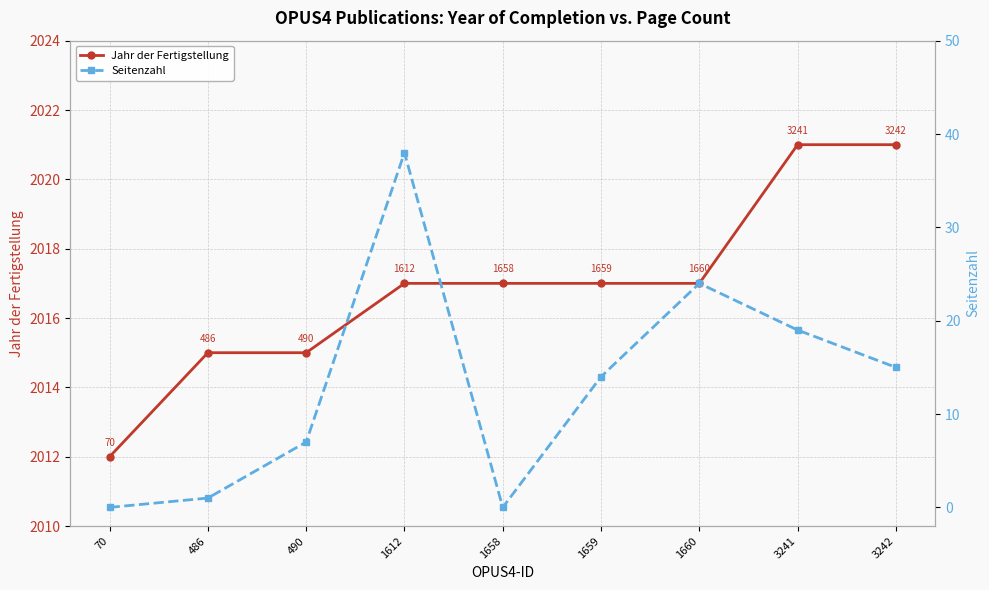

Is it true that Seitenzahl equals 8 at 3241?

False